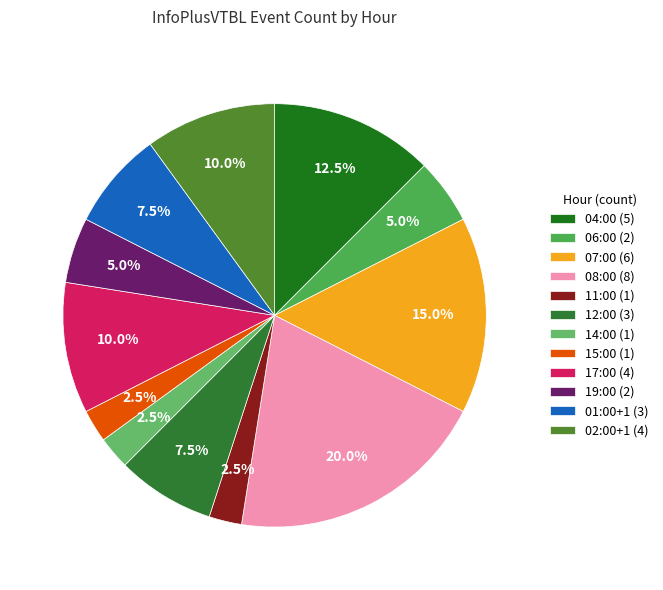

How much of the chart is everything except 04:00?

87.5%